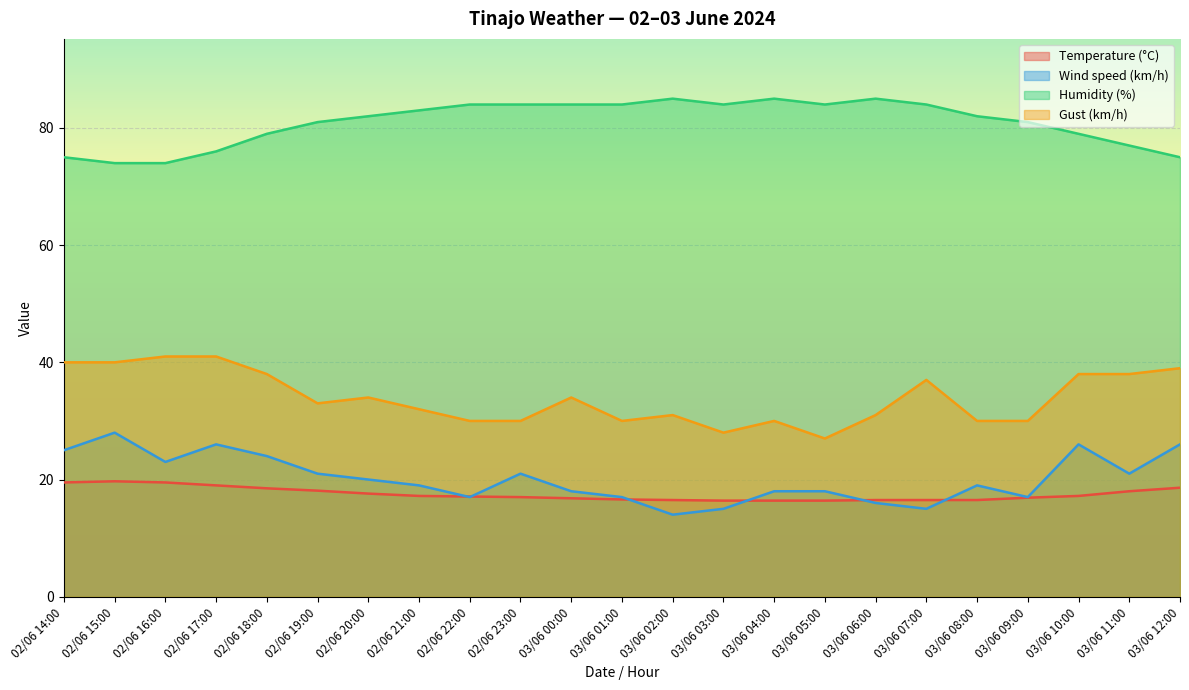

Where does the Temperature (°C) series first go above 17?

02/06 14:00